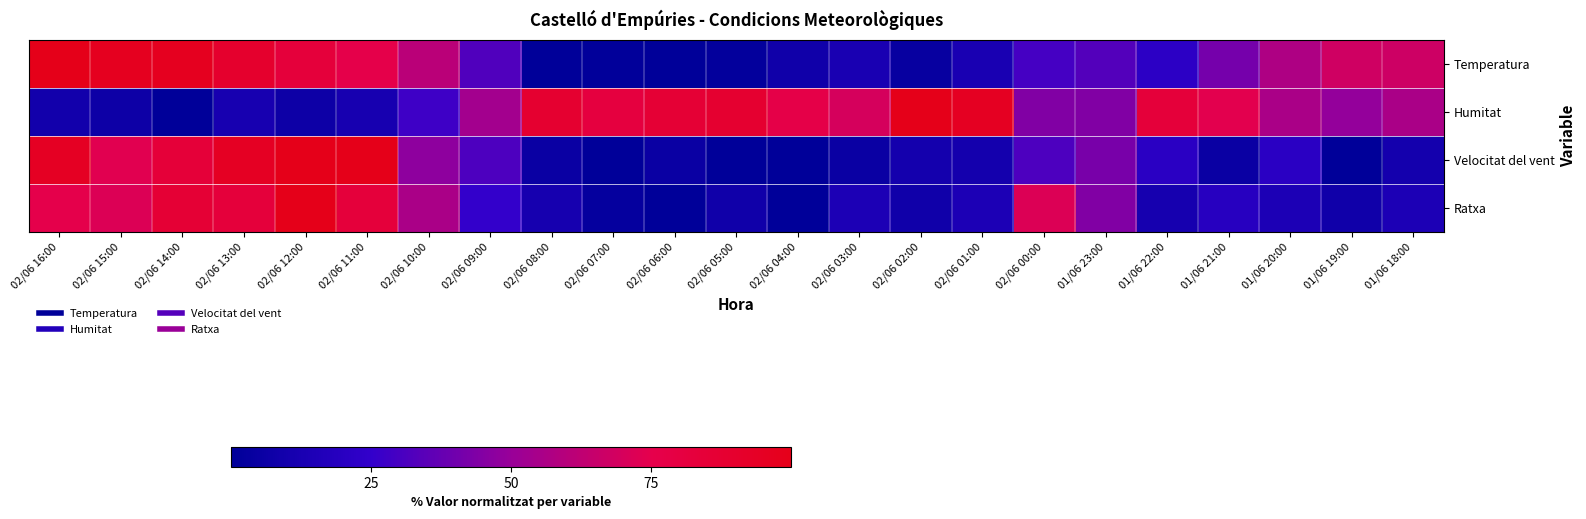

How many series are shown in this chart?

4